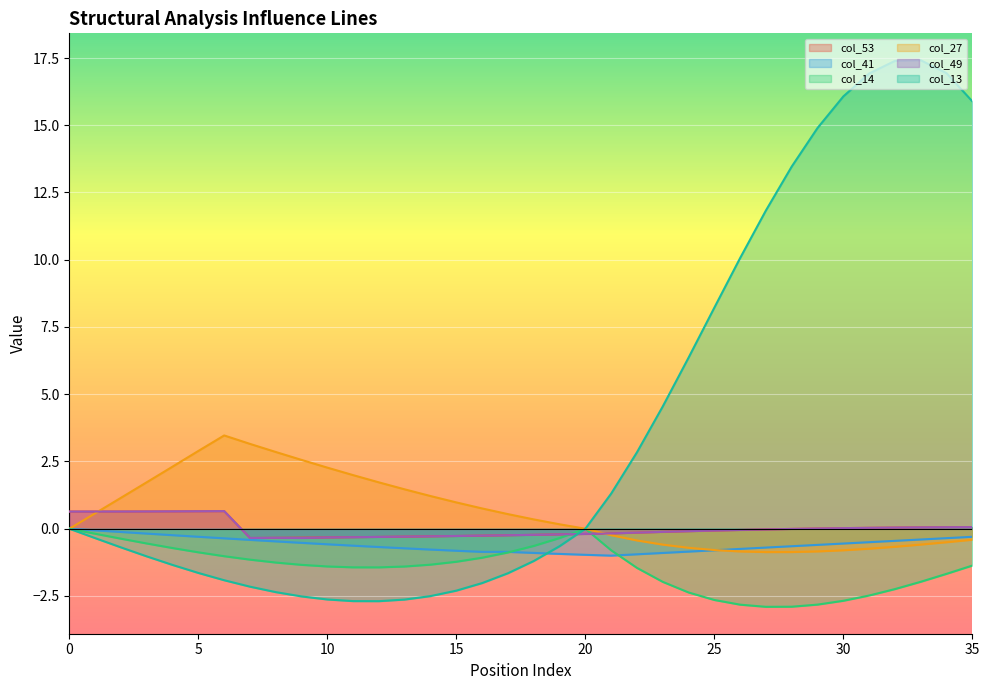

What value does the col_27 series have at 11?

2.0